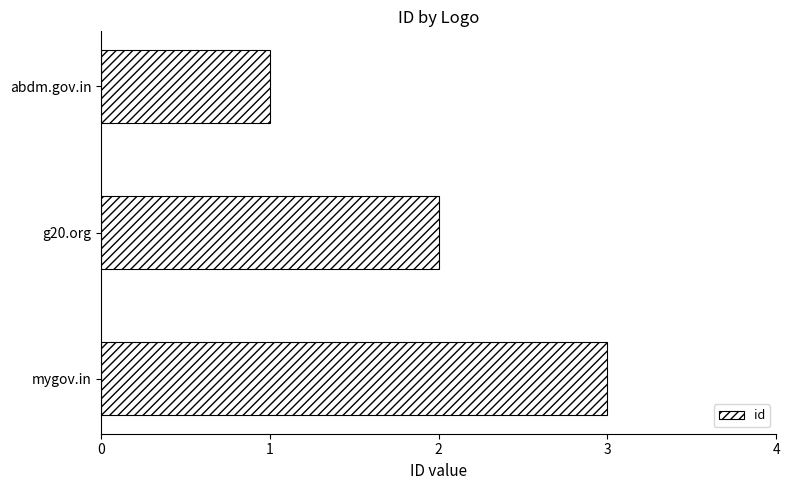

What is the sum of all values?

6